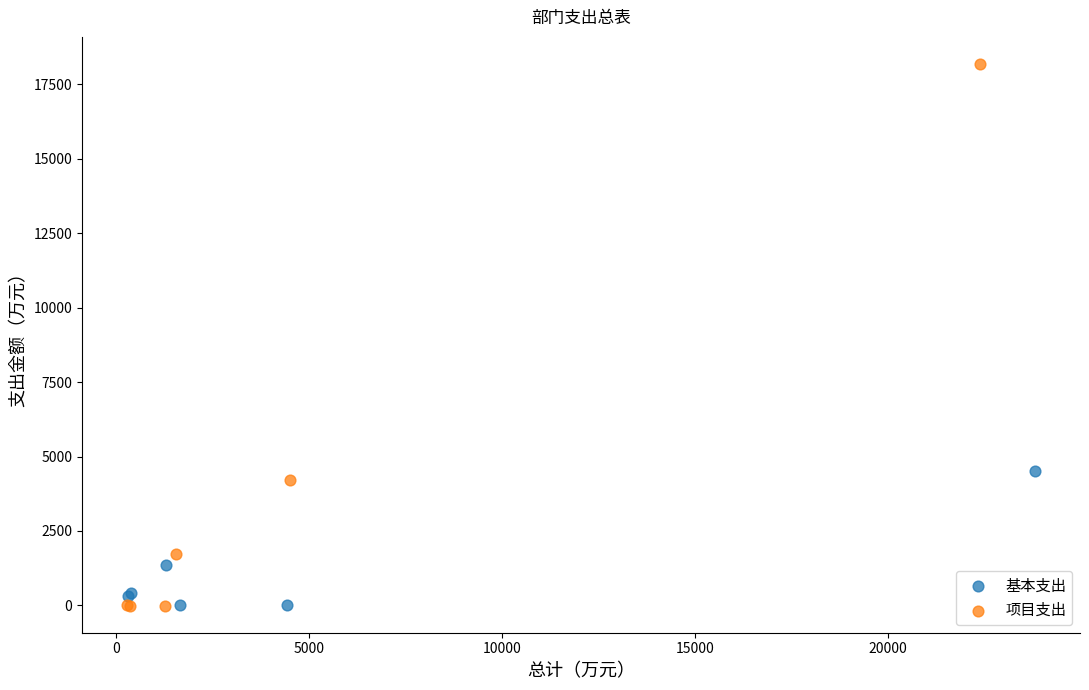

Which series has the widest spread of Y values?

项目支出